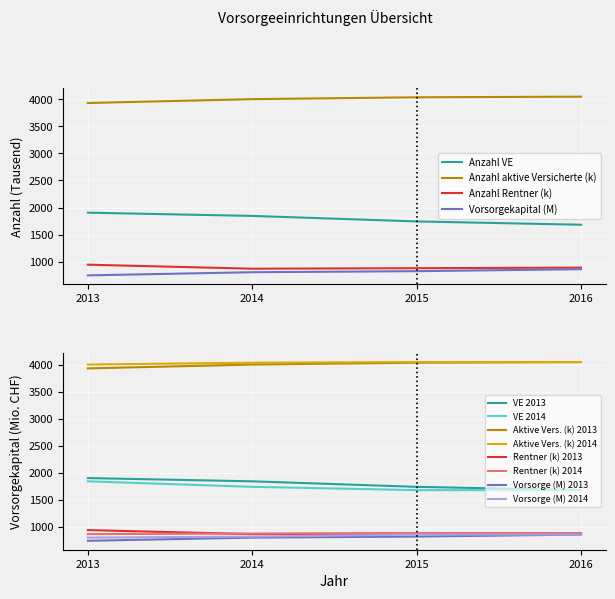

True or false: Anzahl Rentner (k) has a value of 888.8 at 2016.

True